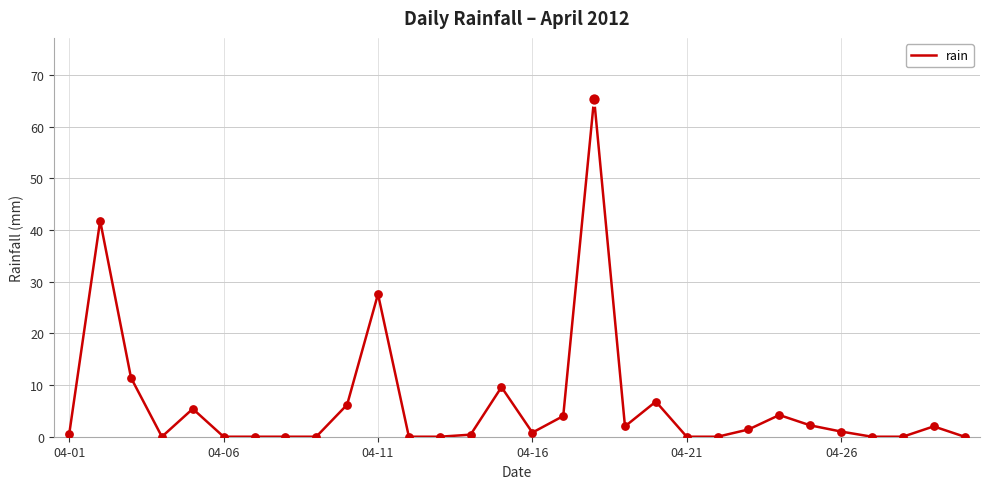

What is the difference between the maximum and minimum values?

65.4